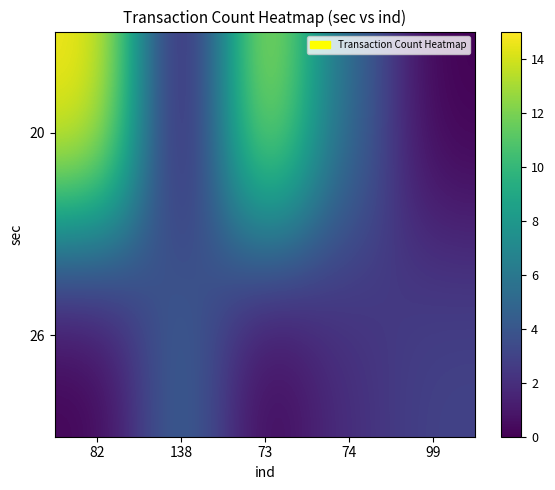

Reading left to right, transcribe all the data shown in this chart.

20: 82=15	138=0	73=14	74=5	99=0
26: 82=0	138=5	73=0	74=2	99=3